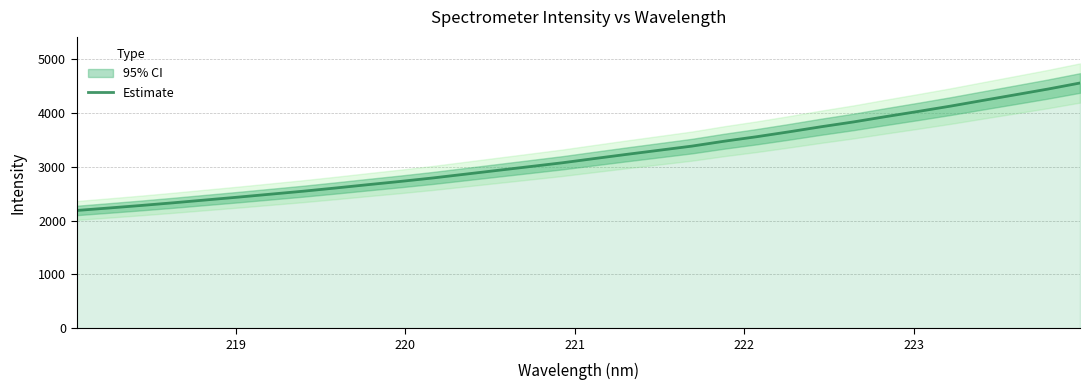

What is the highest value of the Estimate series?

4553.3